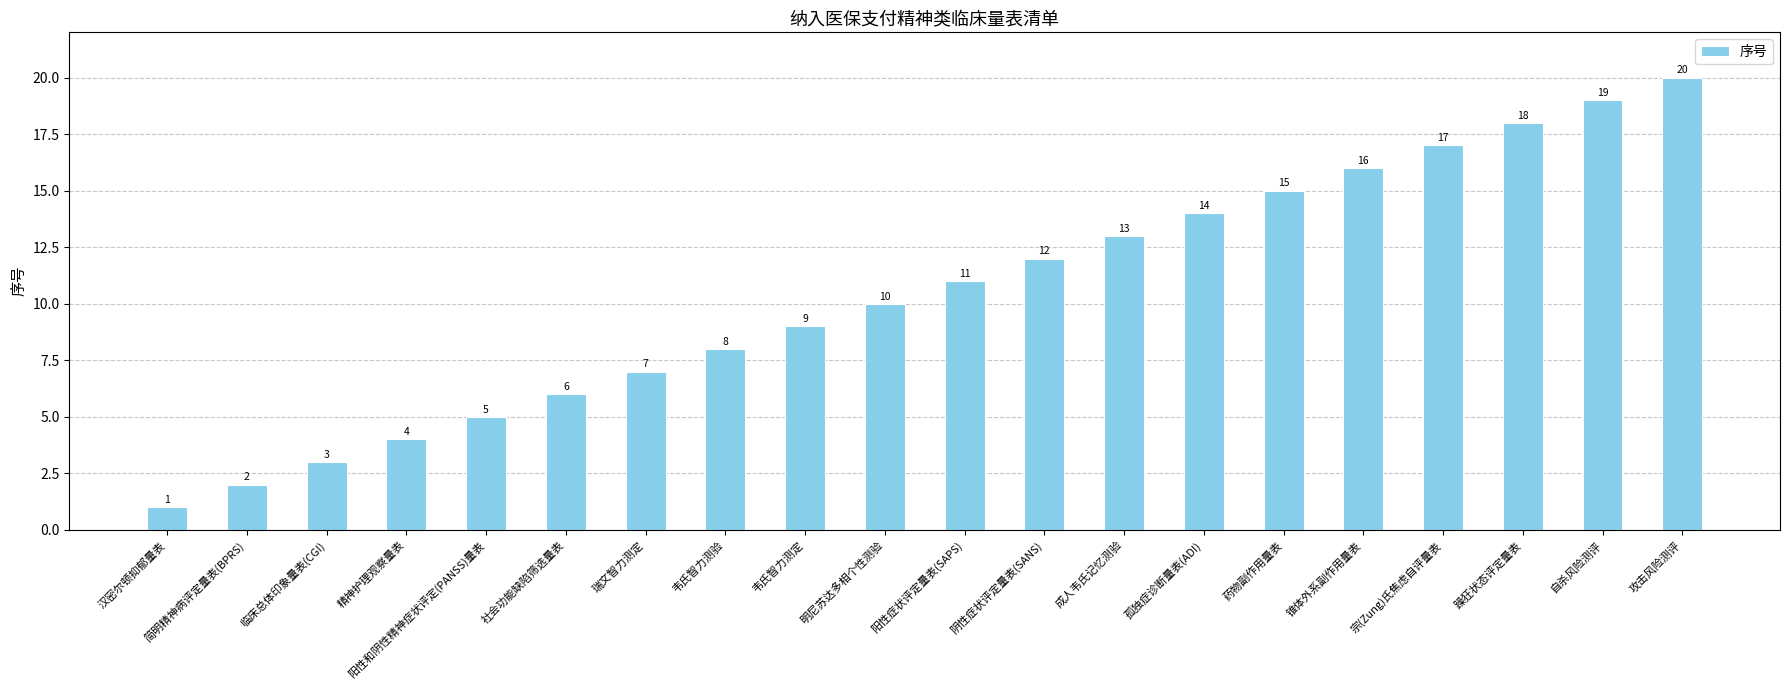

How many values are below 11?

10